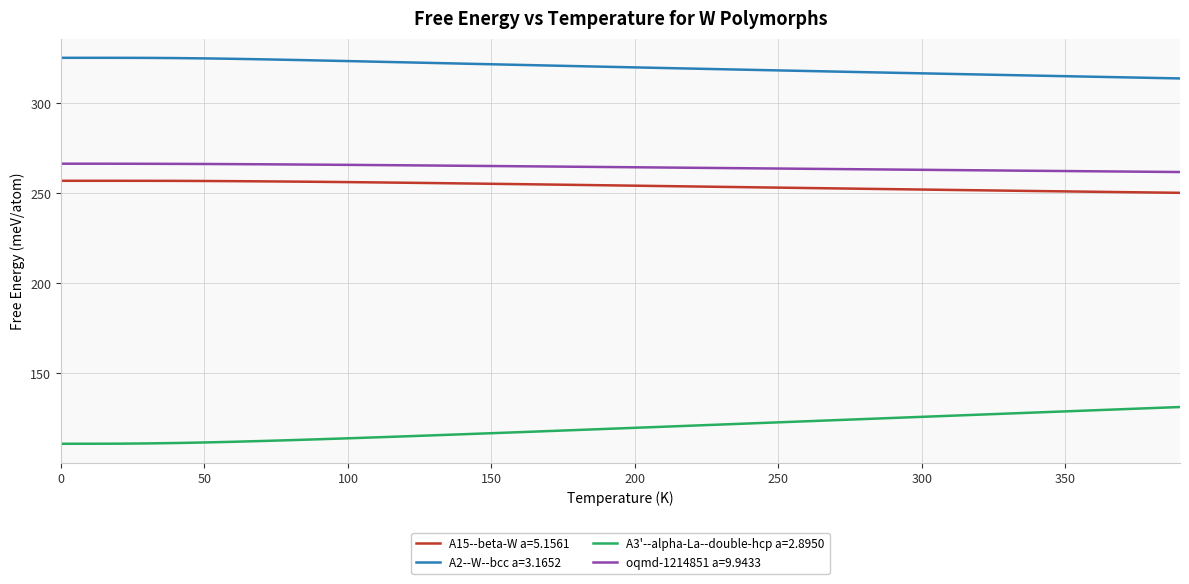

What is the greatest value displayed?

325.3